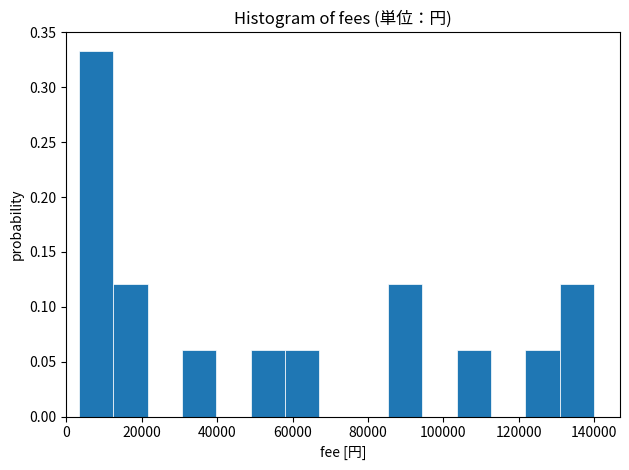

What is the height of the bar covering 86000 to 94000 on the x-axis? Neither the bar edges nor the heights are printed on the chart, so give them approximately, as read against the axes.

0.120